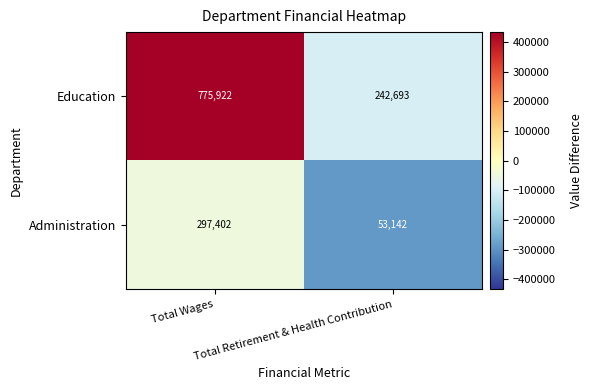

Which series has the largest total across all categories?

Education